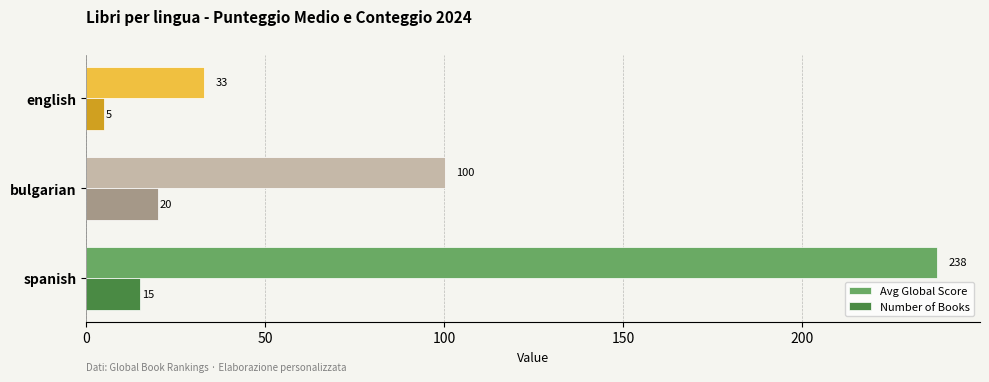

Which series has the largest range (max minus min)?

Avg Global Score